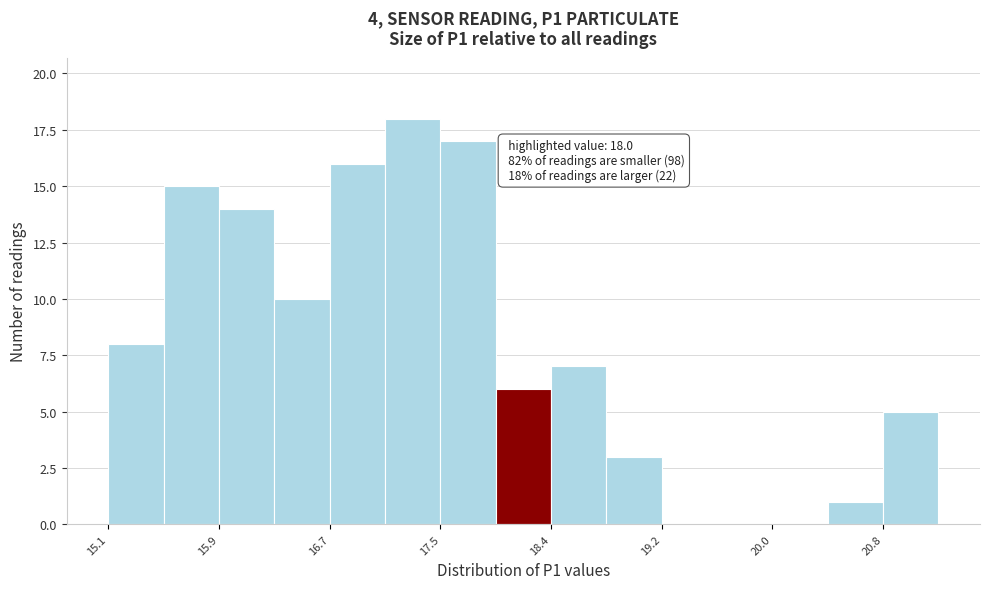

Over which range of the x-axis is the bar tallest?

17.1 to 17.5